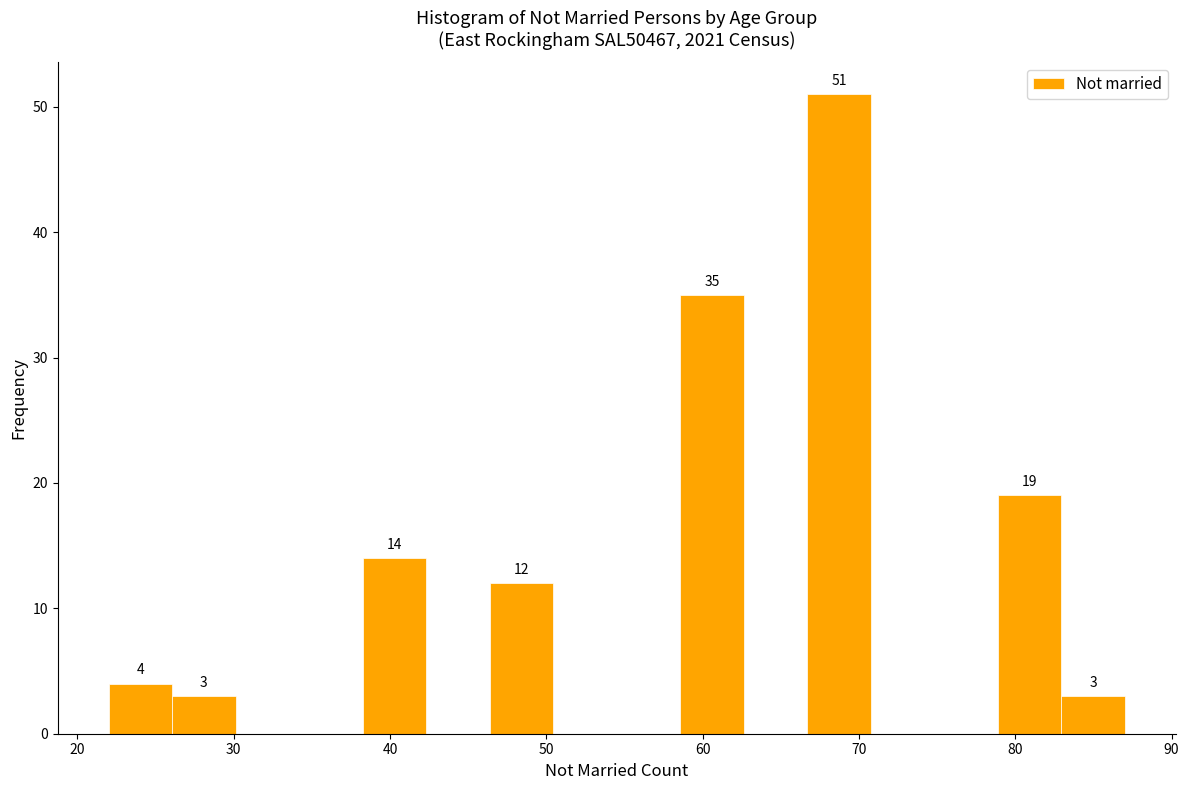

Which range on the x-axis has the tallest bar?

67 to 71